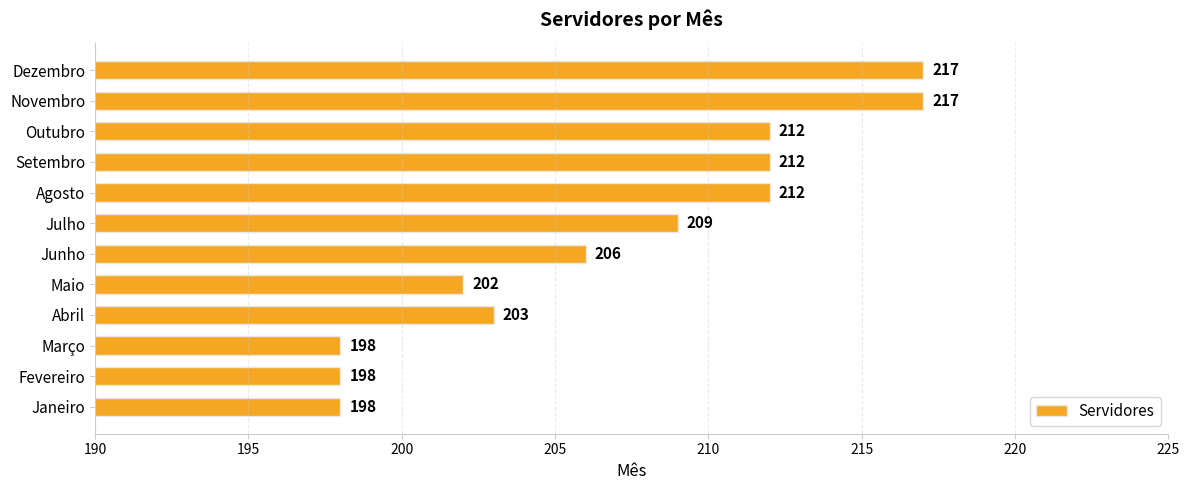

Reading bottom to top, transcribe all the data shown in this chart.

198	198	198	203	202	206	209	212	212	212	217	217